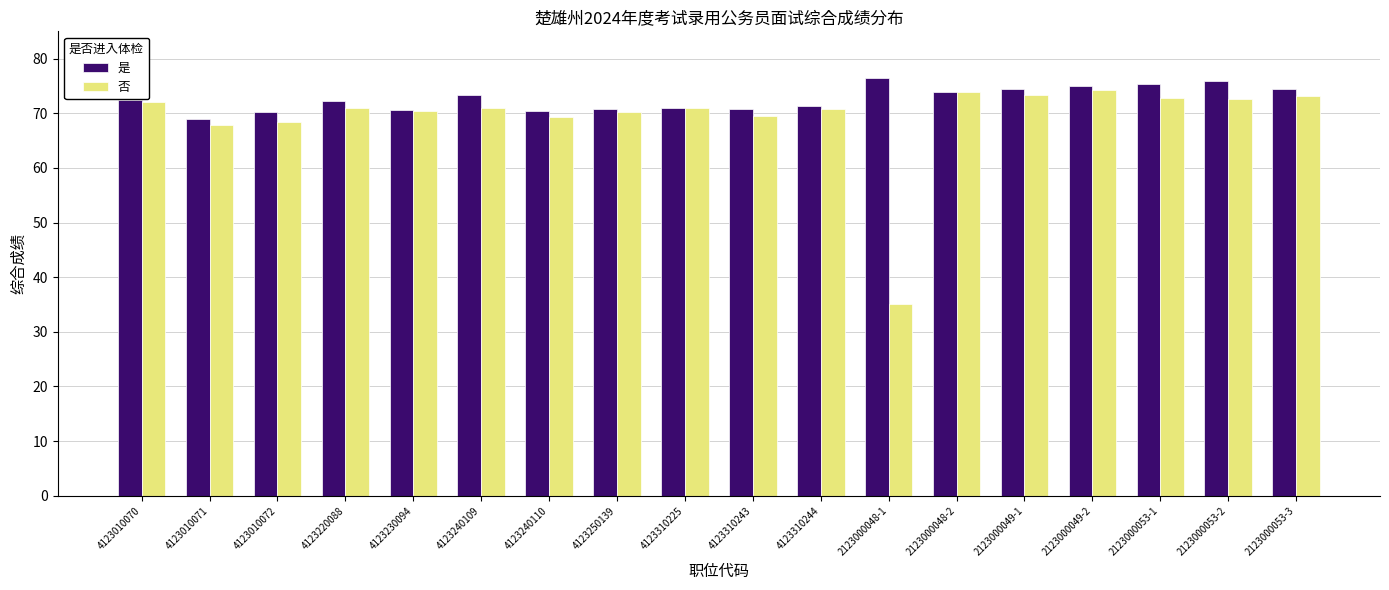

What is the difference between the maximum and minimum values in the 否 series?

39.2